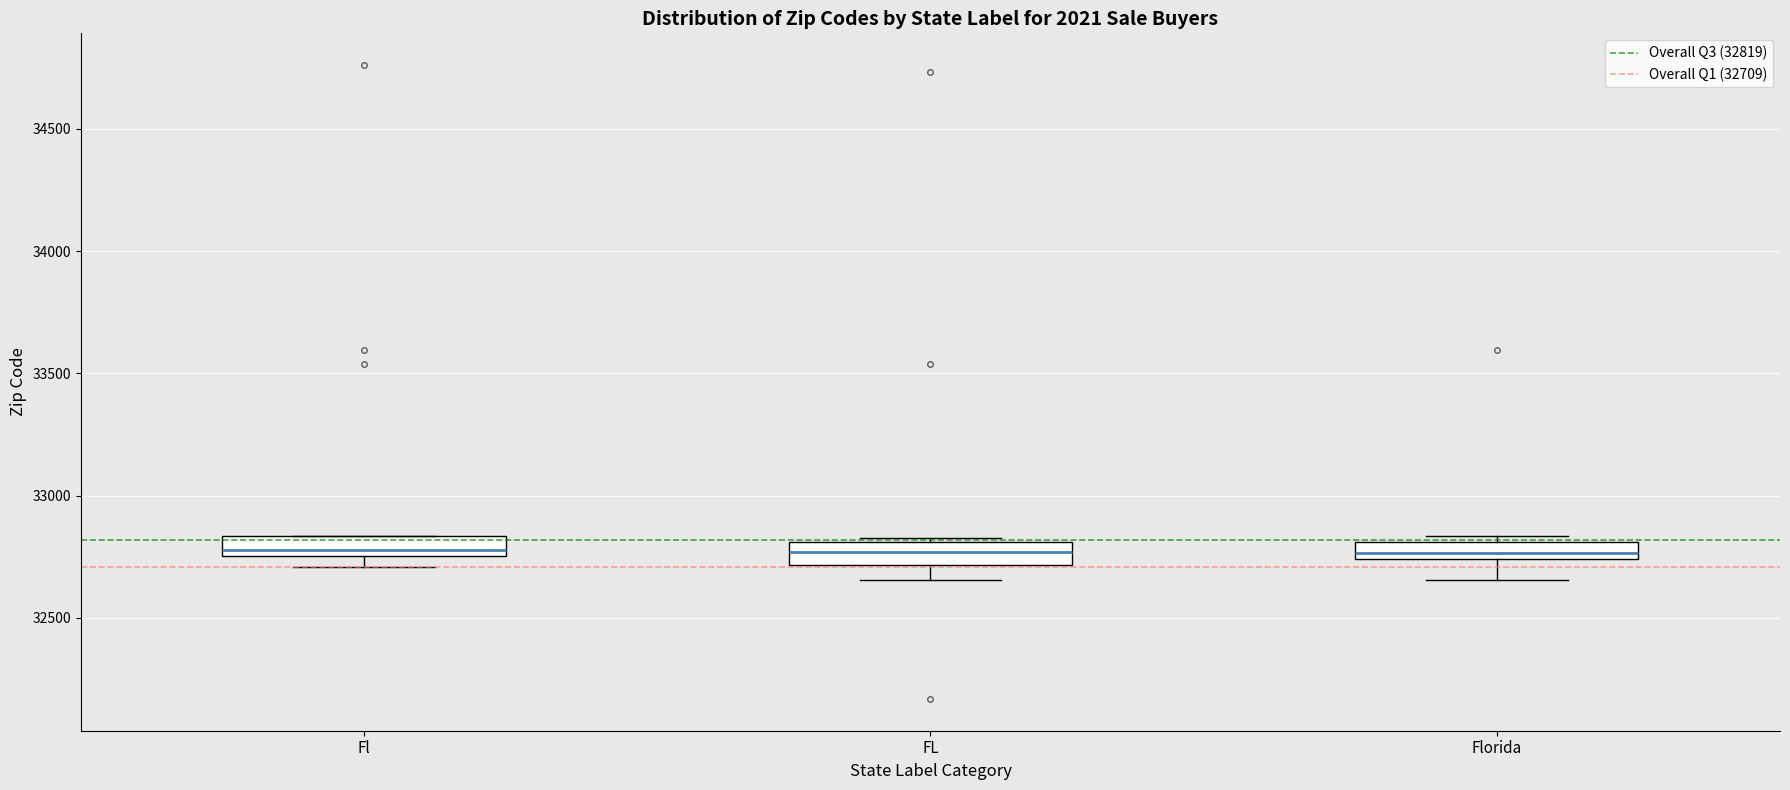

Where does the lower whisker of the box for Florida end on the y-axis? The values are not printed on the chart, so give them approximately, as read against the axis.

32650